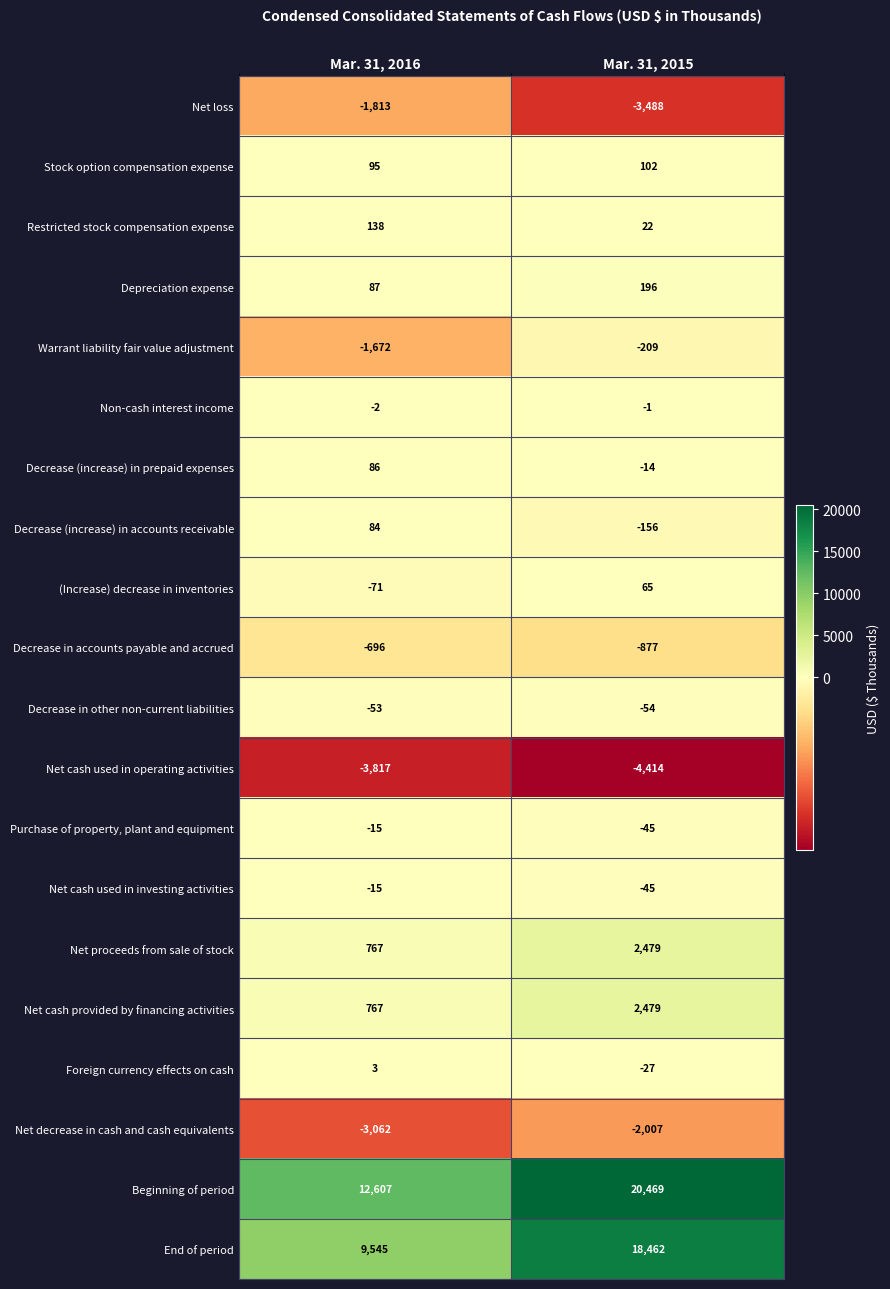

What is the difference between the Net loss values at Mar. 31, 2016 and Mar. 31, 2015?

1675